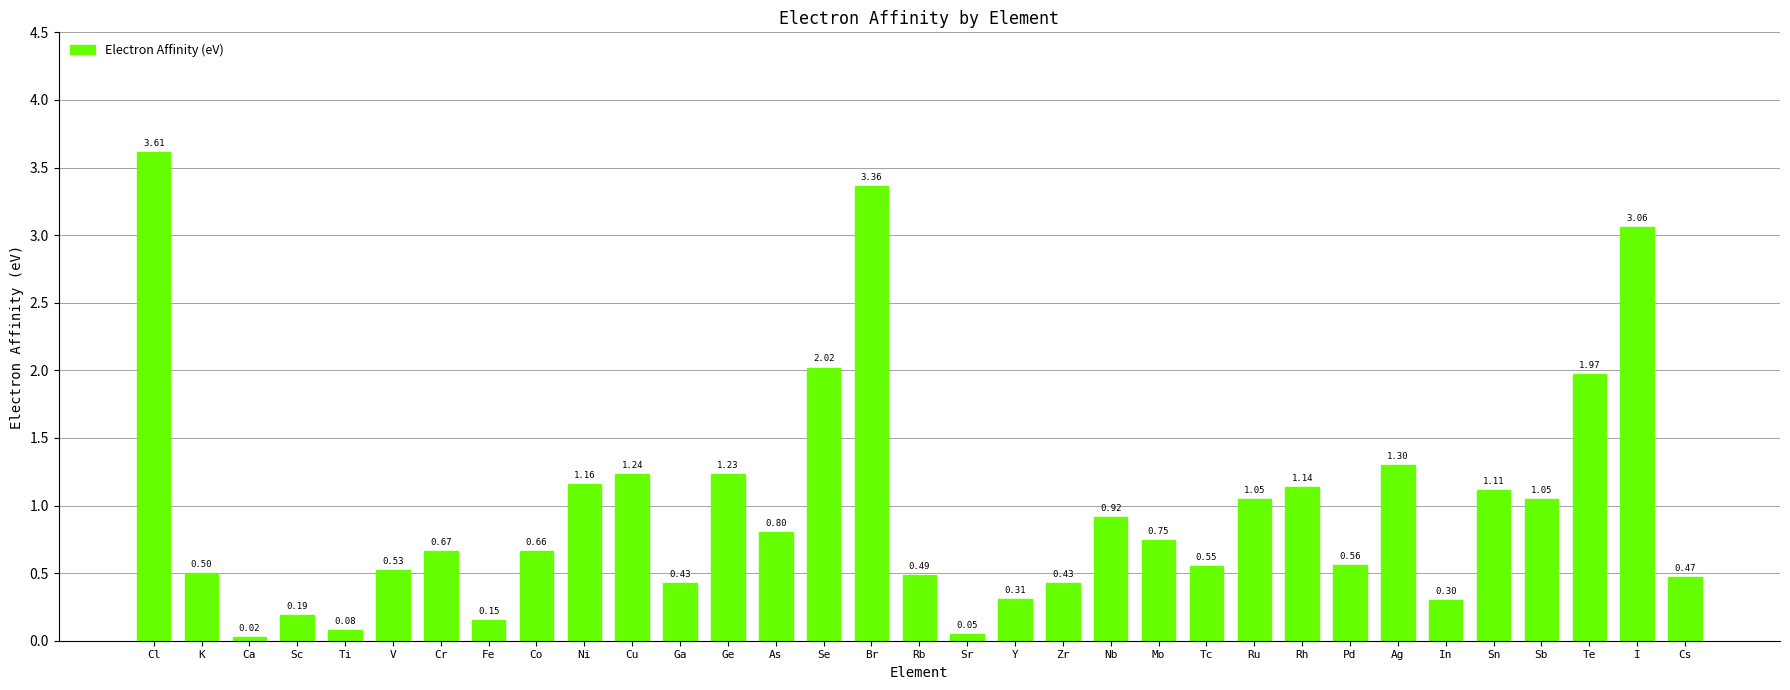

What is the sum of the values at Sr and Ag?

1.4